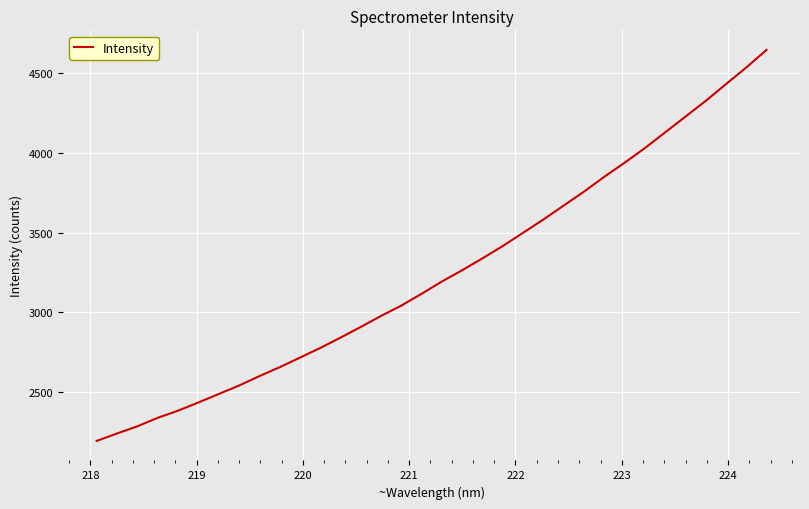

What is the smallest value displayed?

2192.7